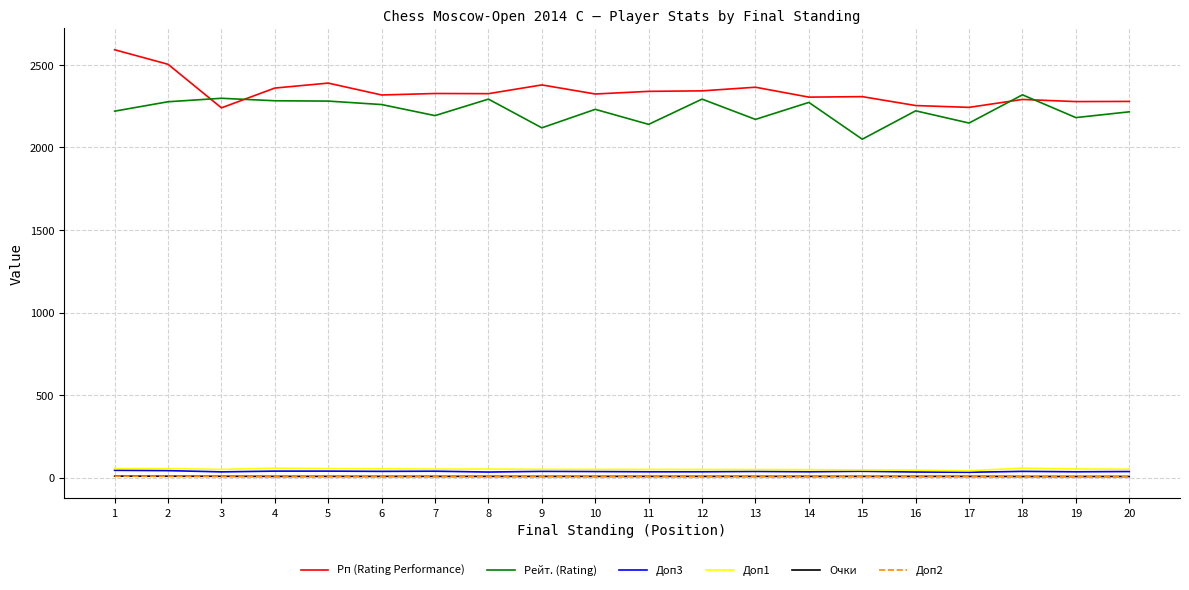

True or false: Доп1 and Рп (Rating Performance) cross at least once.

False